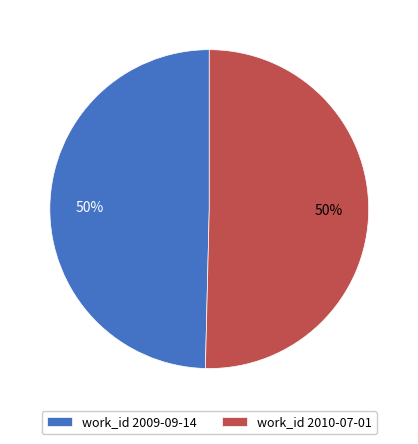

How many segments does this pie chart have?

2